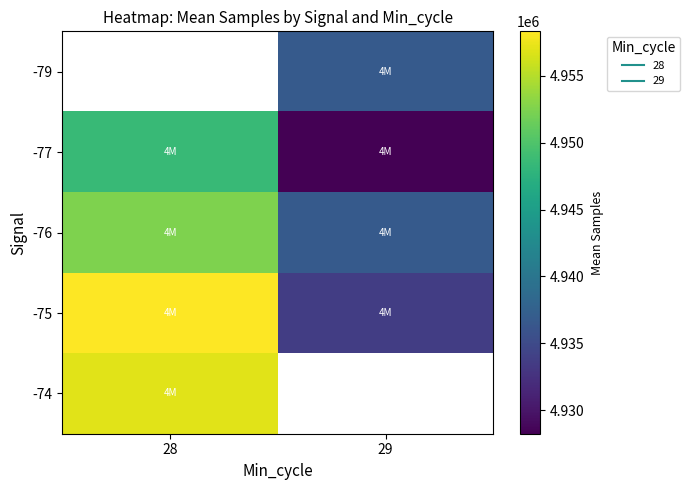

True or false: -79 has a value of 2436786.8 at 29.

False